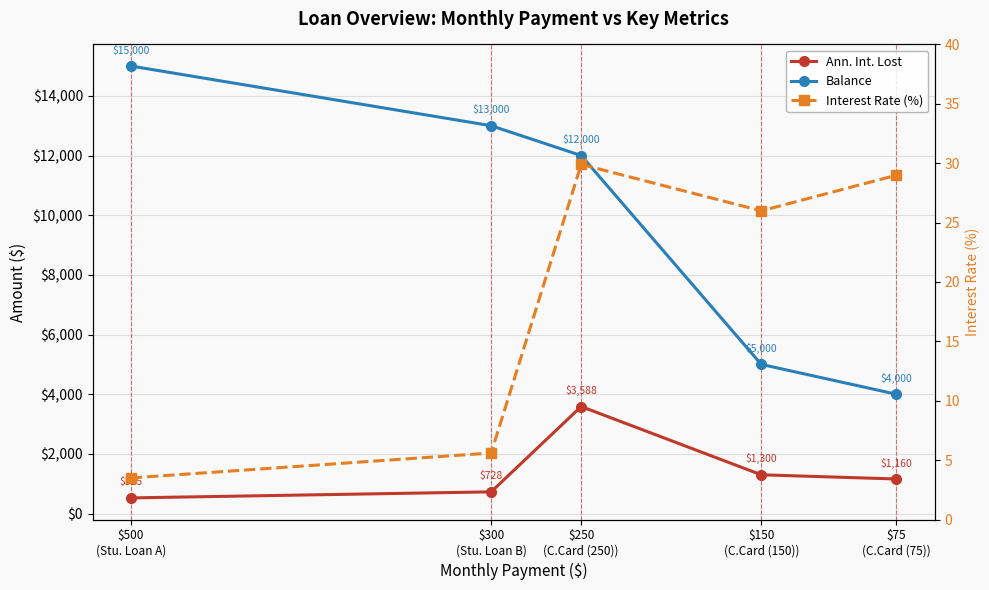

Is the value of Interest Rate (%) at $250
(C.Card (250)) greater than the value of Ann. Int. Lost at $150
(C.Card (150))?

No